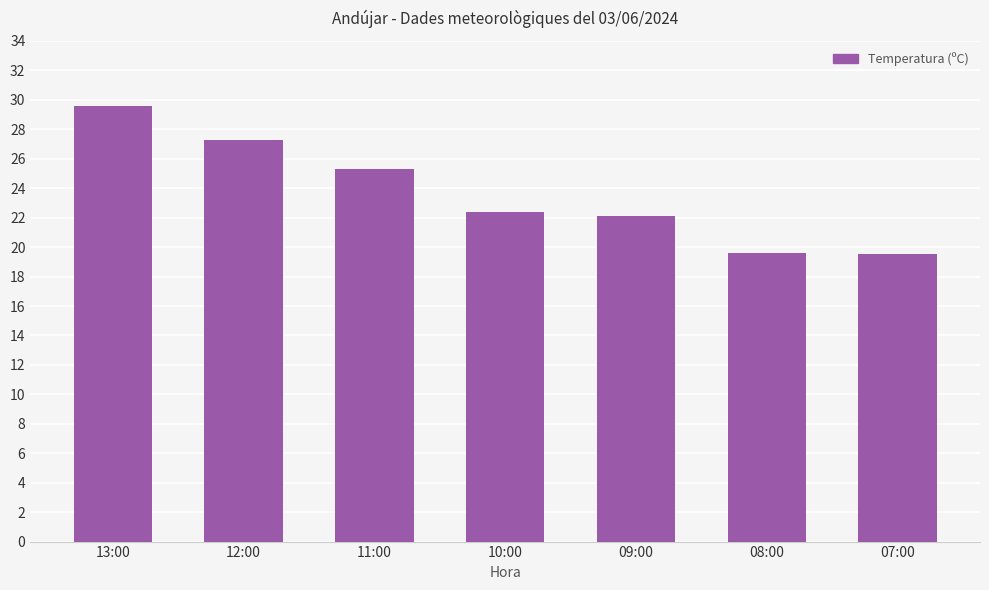

What position from the left is 08:00?

6